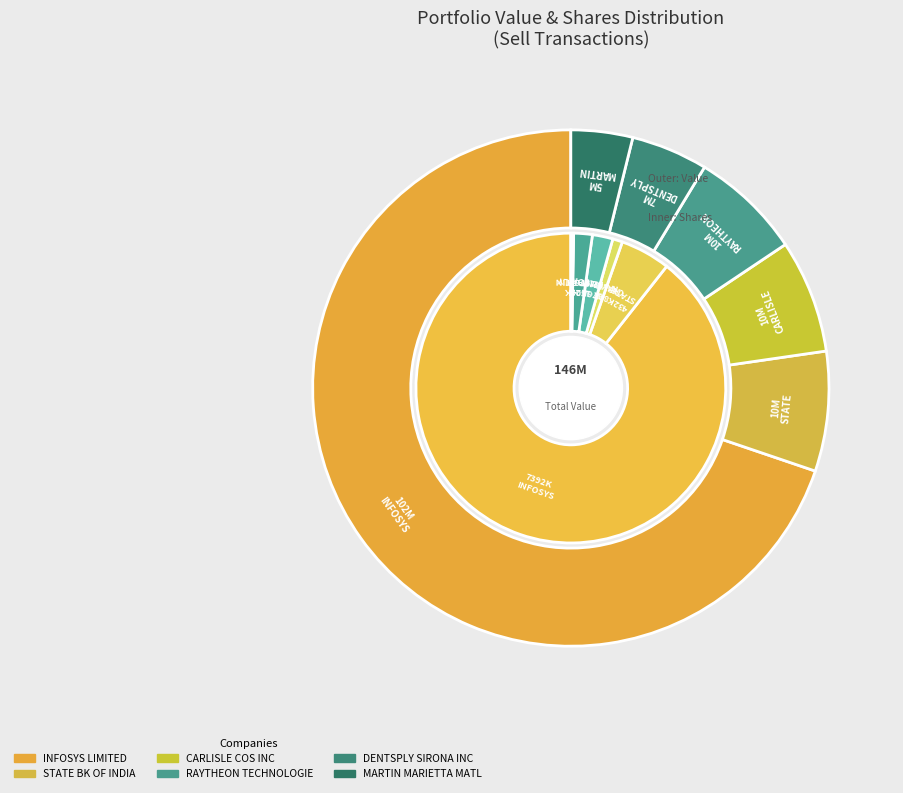

Count the number of slices in the pie.

6